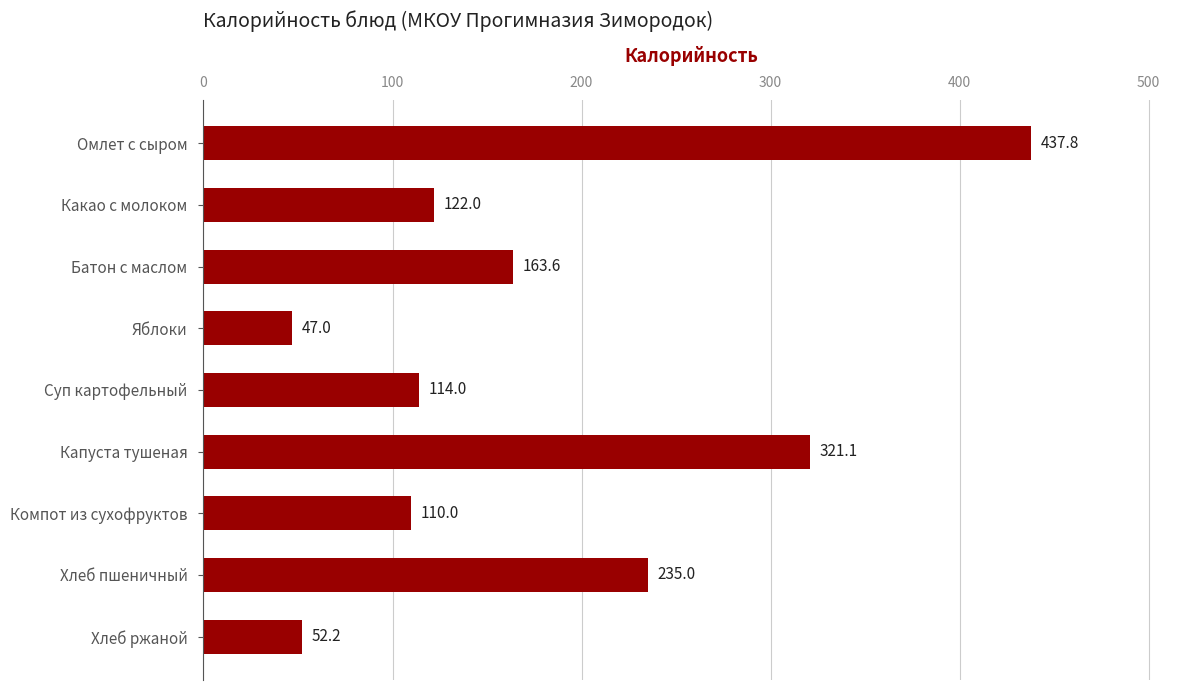

What is the change in value from Хлеб пшеничный to Хлеб ржаной?

-182.8